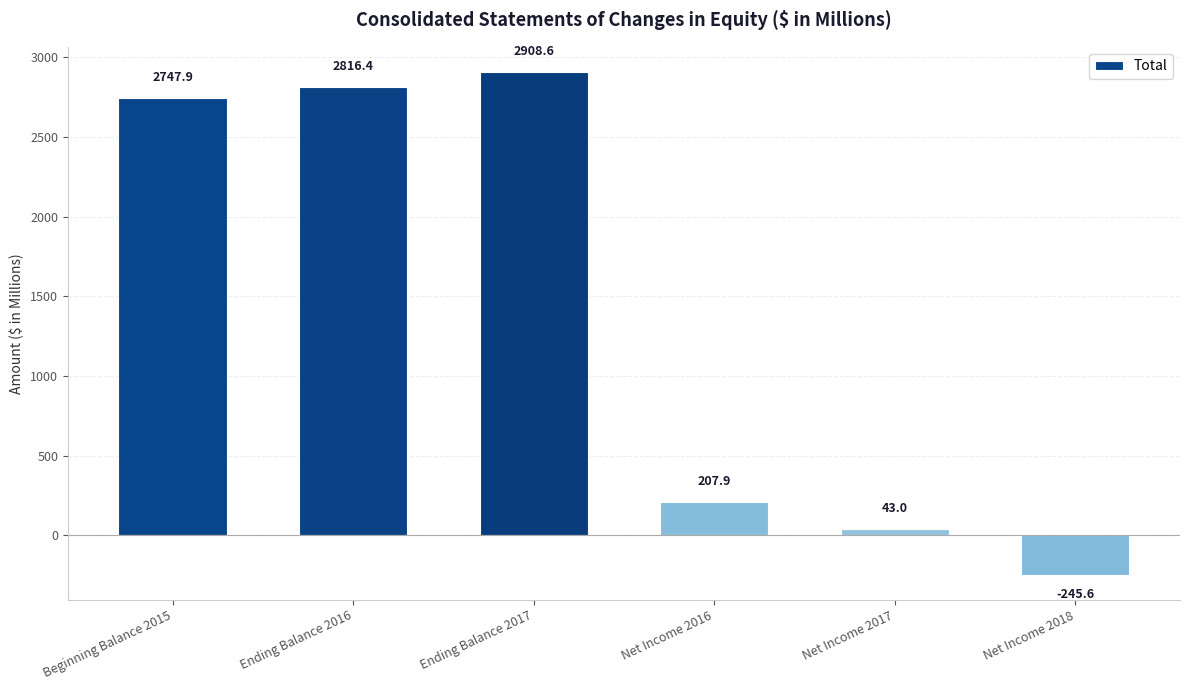

How many negative values are there?

1